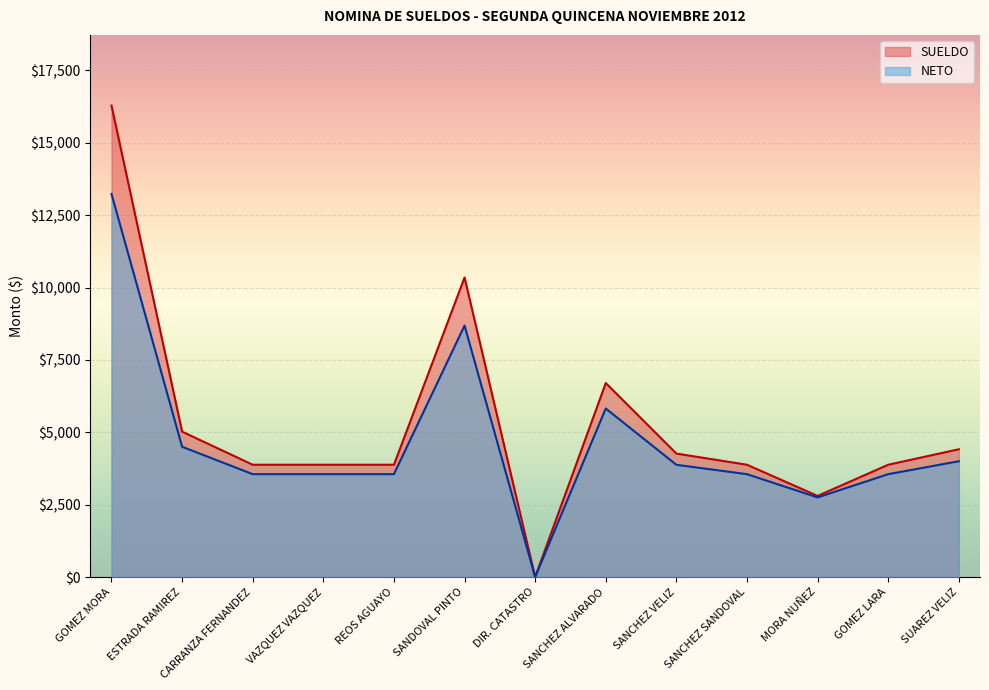

How many interior local peaks does the SUELDO series have?

2